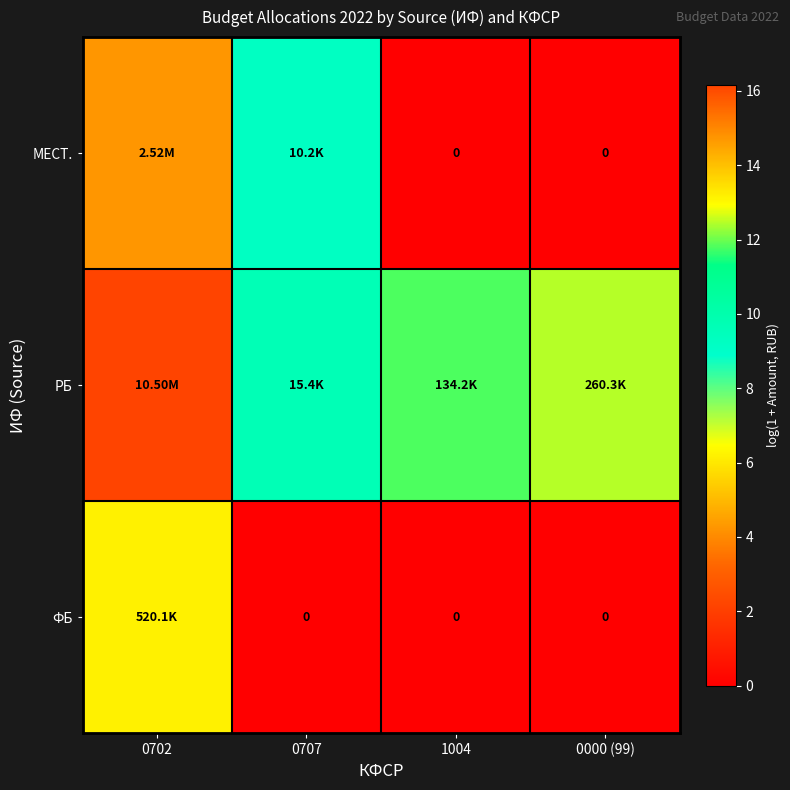

The value of МЕСТ. at 1004 is 0.0. True or false?

True